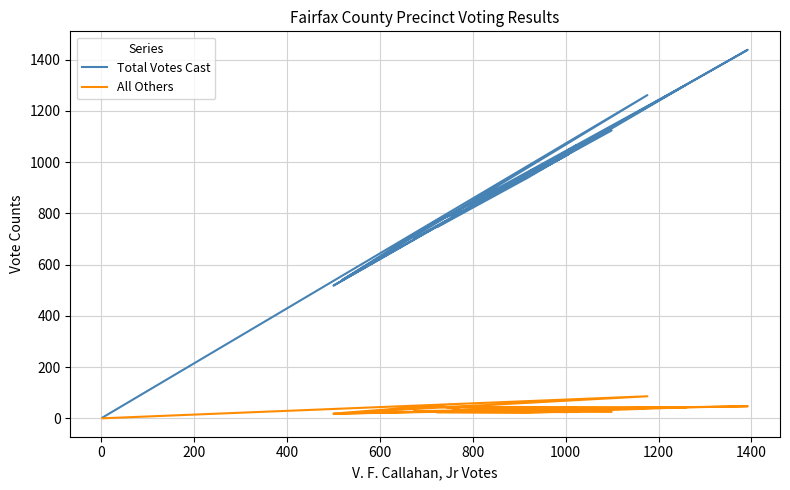

The All Others series shows 25 at 1000. True or false?

True